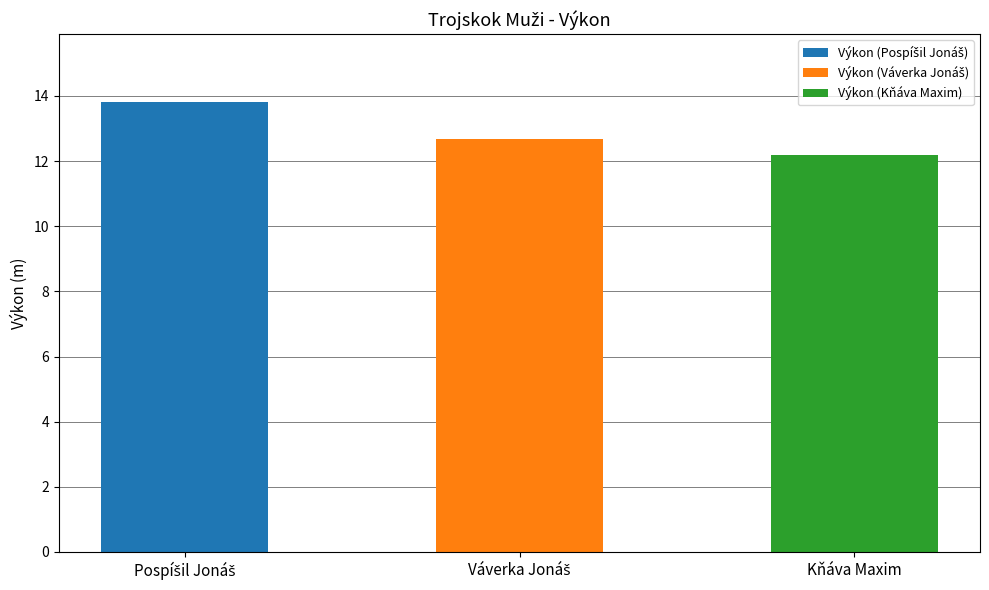

True or false: the data shows 12.7 at Váverka Jonáš.

True